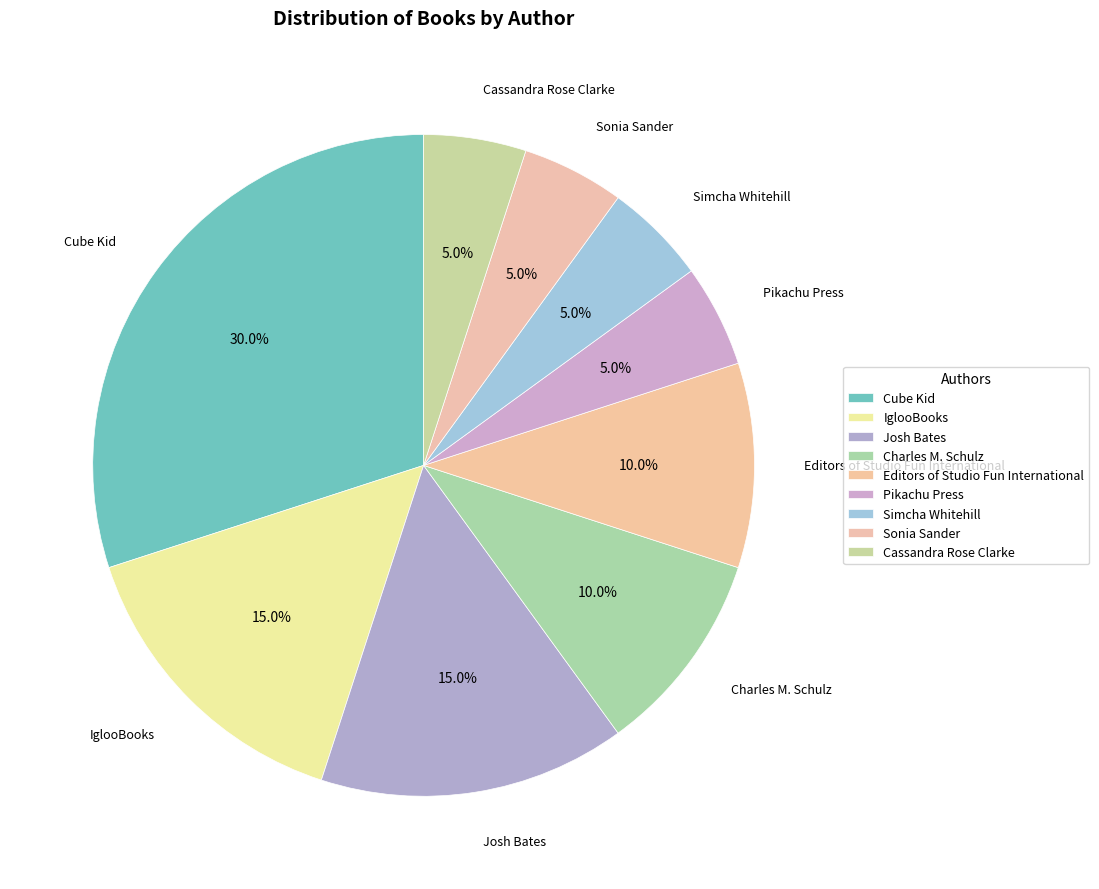

Rank the categories by value from lowest to highest.

Pikachu Press, Simcha Whitehill, Sonia Sander, Cassandra Rose Clarke, Charles M. Schulz, Editors of Studio Fun International, IglooBooks, Josh Bates, Cube Kid